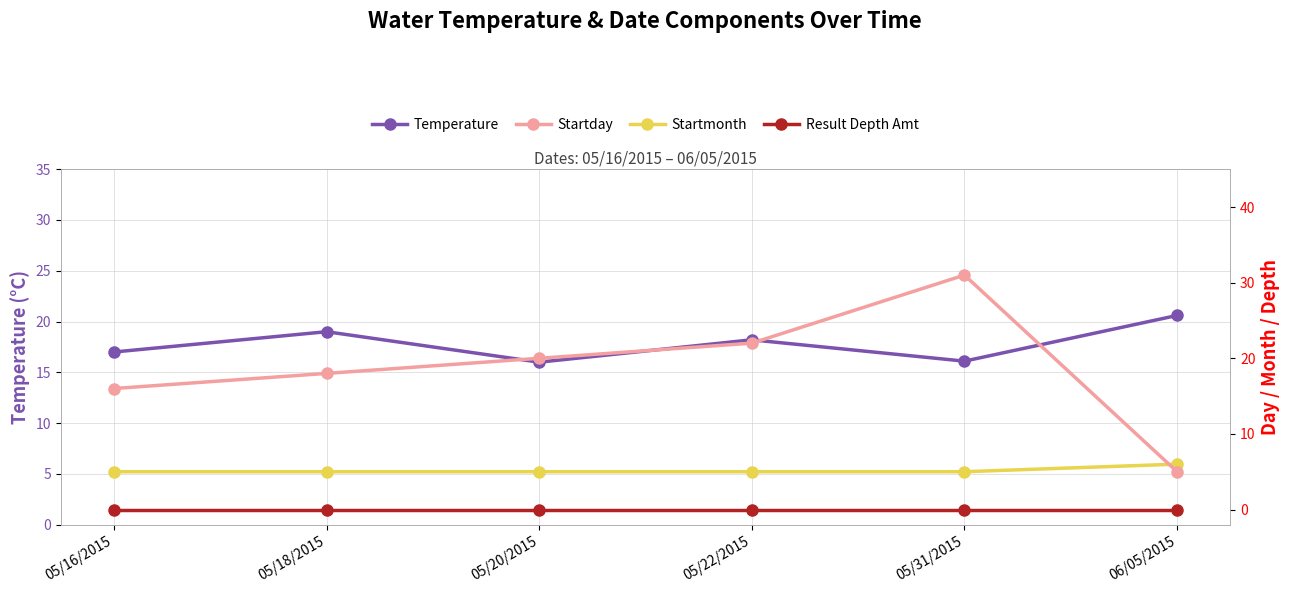

List the labels in order of Result Depth Amt value, smallest first.

05/16/2015, 05/18/2015, 05/20/2015, 05/22/2015, 05/31/2015, 06/05/2015